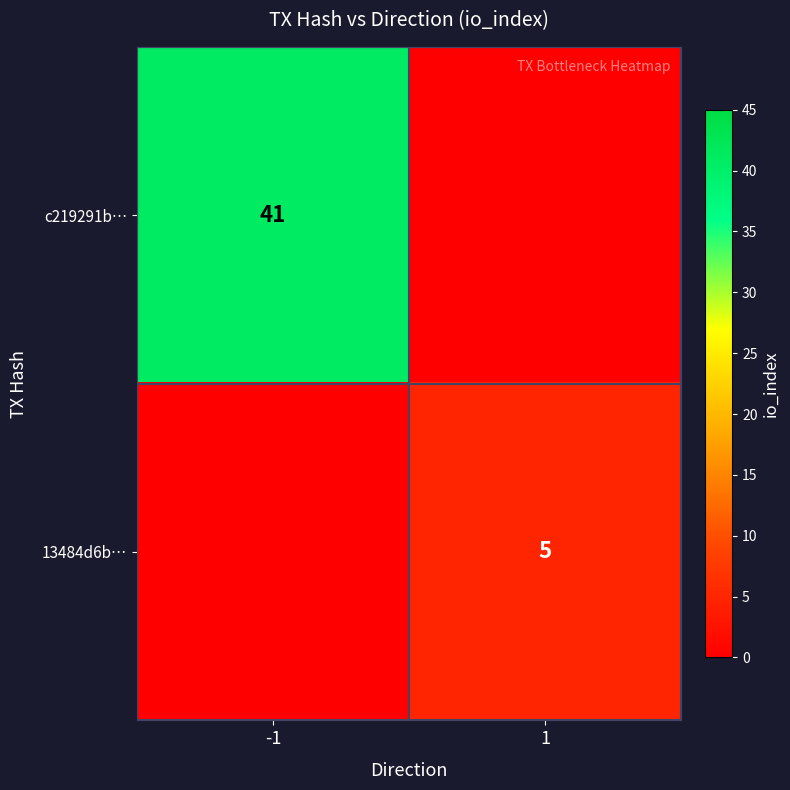

The 13484d6b… series shows 5 at 1. True or false?

True